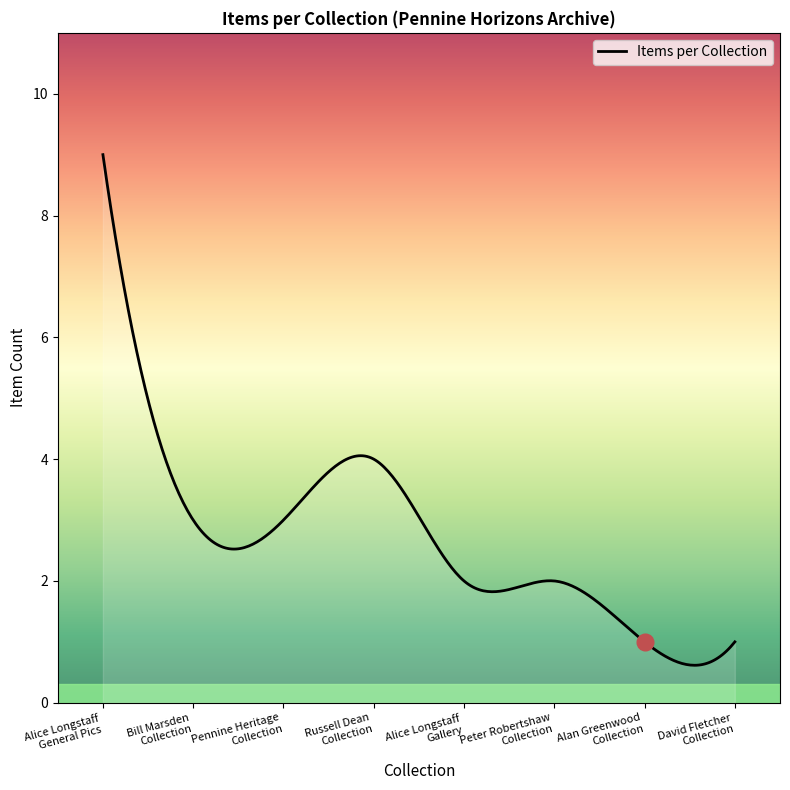

What is the difference between the maximum and minimum values?

8.4